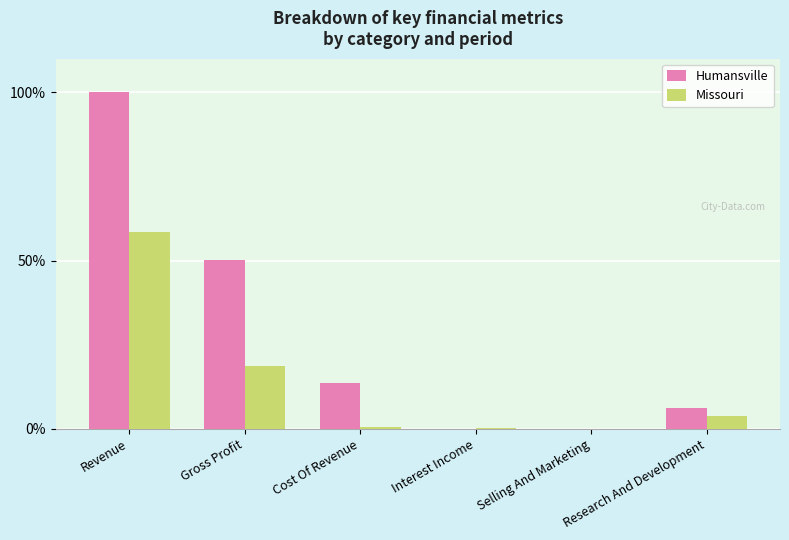

The value of Humansville at Selling And Marketing is -64.8. True or false?

False